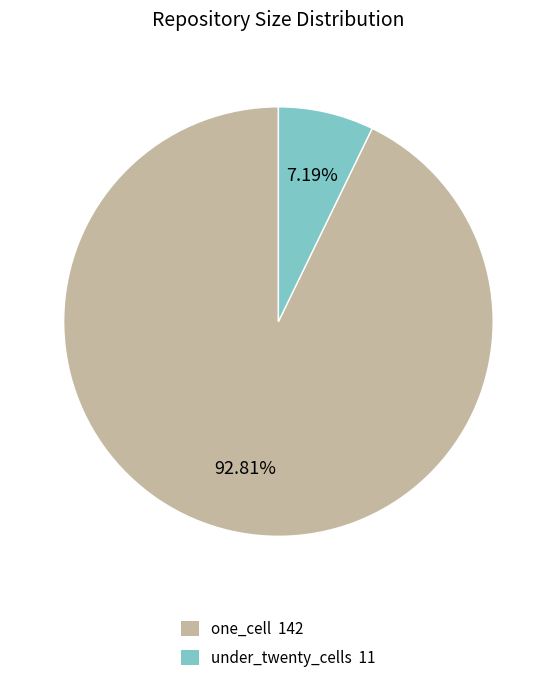

Between one_cell 142 and under_twenty_cells 11, which is larger?

one_cell 142